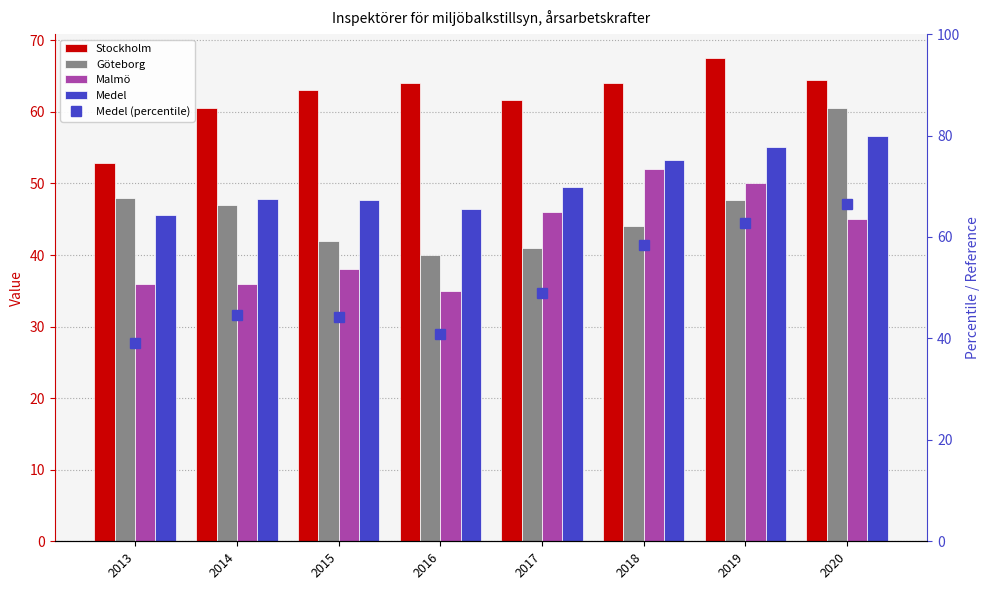

Is the value of Medel at 2019 greater than the value of Stockholm at 2013?

Yes